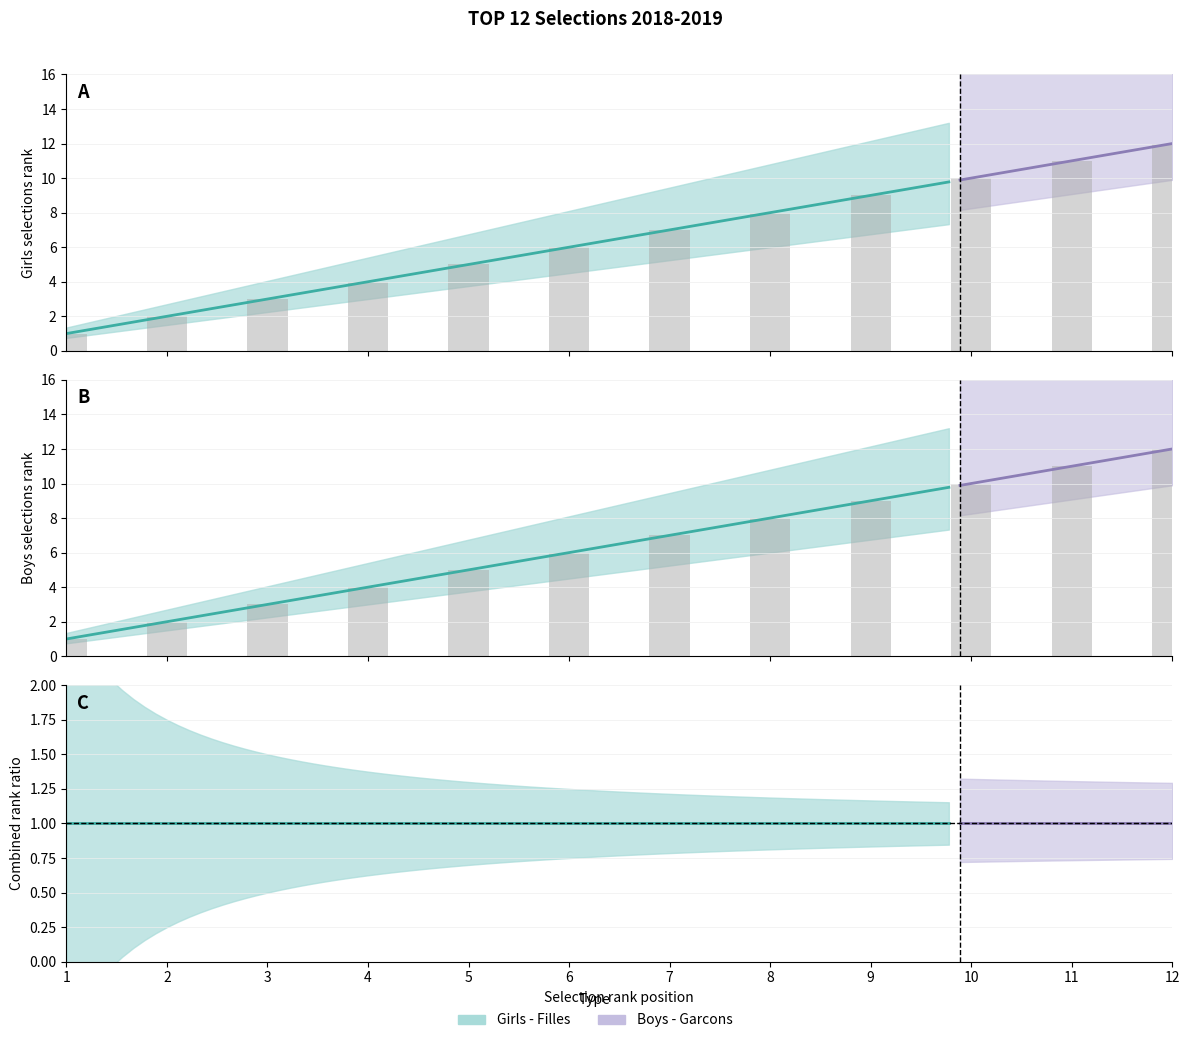

True or false: Boys (Garcons) has a value of 5 at 9.

False